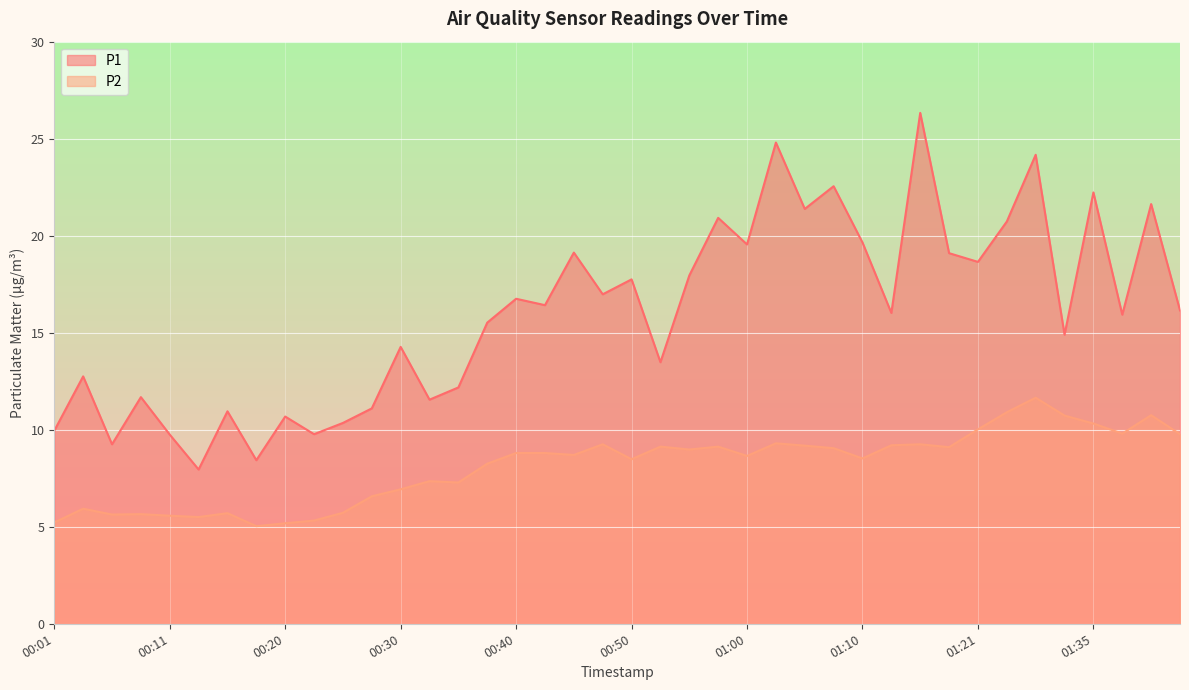

How many data points in P2 are above 8?

25